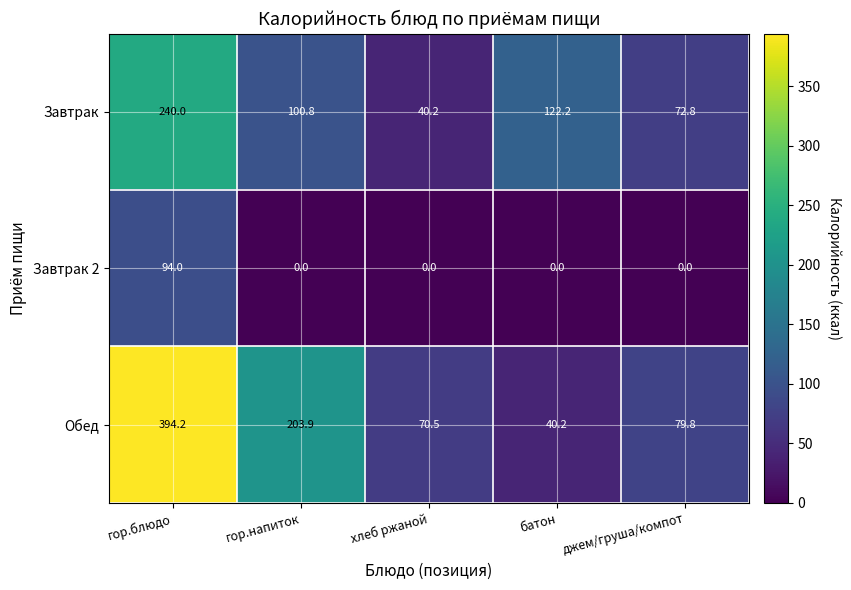

At which category does the chart reach its peak across all series?

гор.блюдо